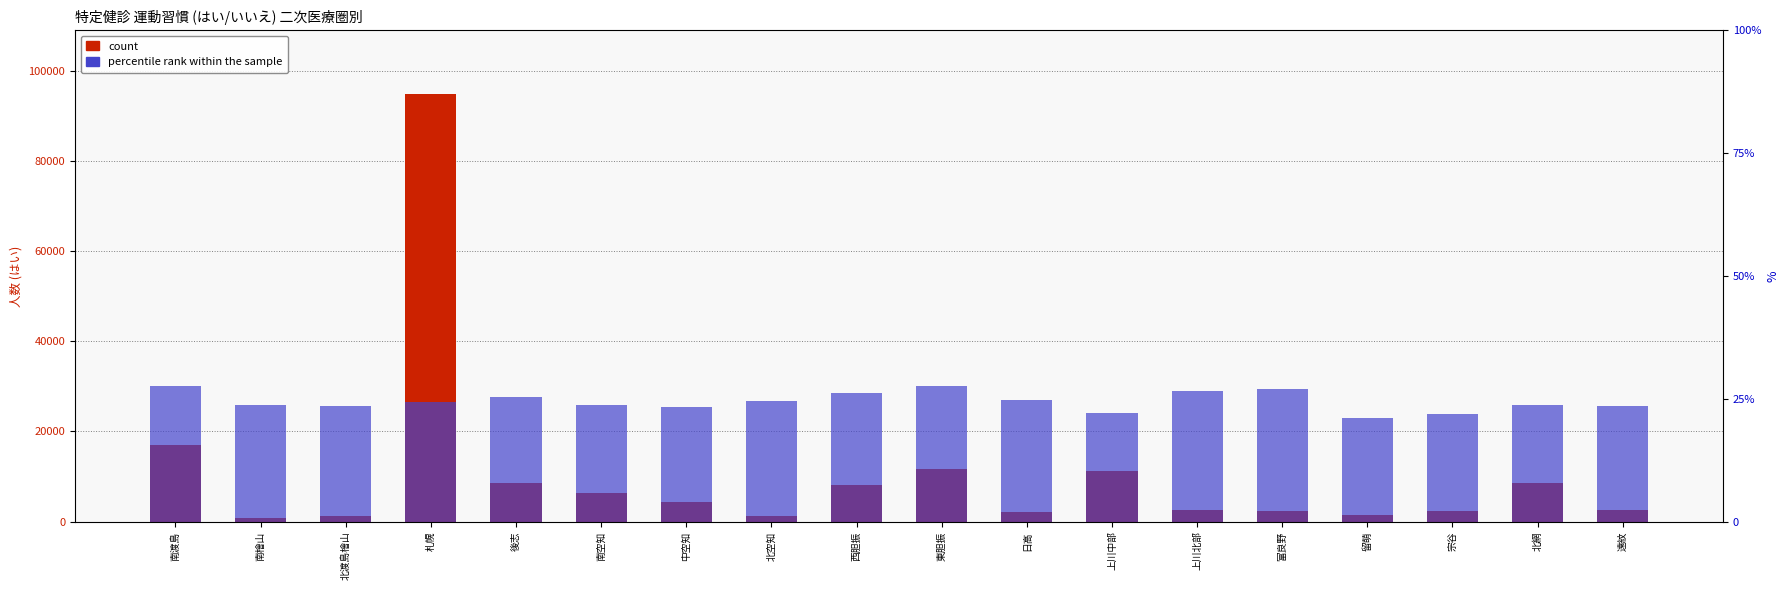

What is the total value across all series at 留萌?

1505.1